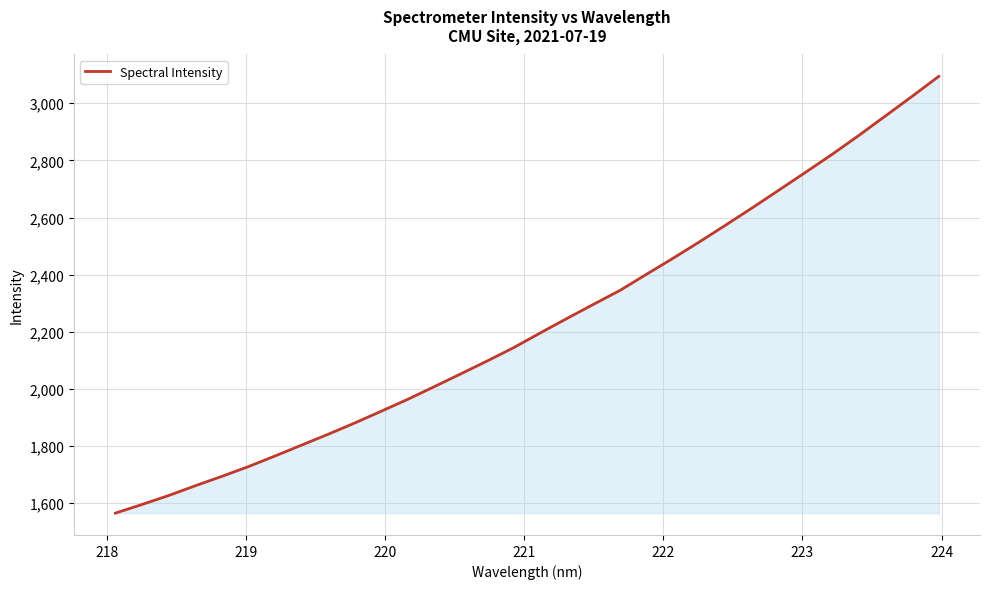

What is the smallest value displayed?

1565.1